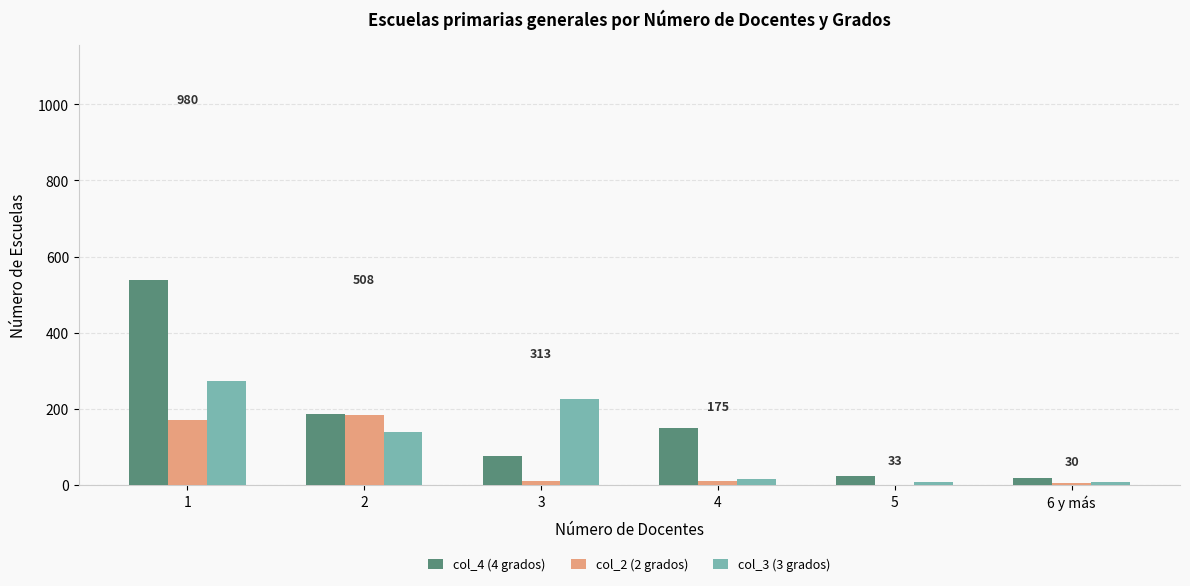

Is the value of col_4 (4 grados) at 4 greater than the value of col_3 (3 grados) at 6 y más?

Yes